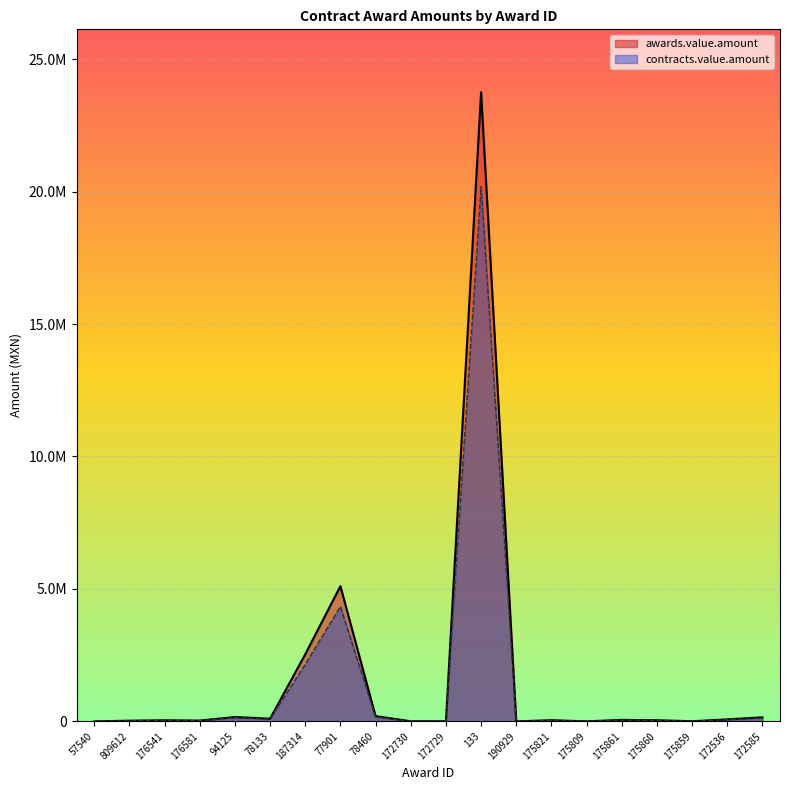

True or false: contracts.value.amount and awards.value.amount cross at least once.

False